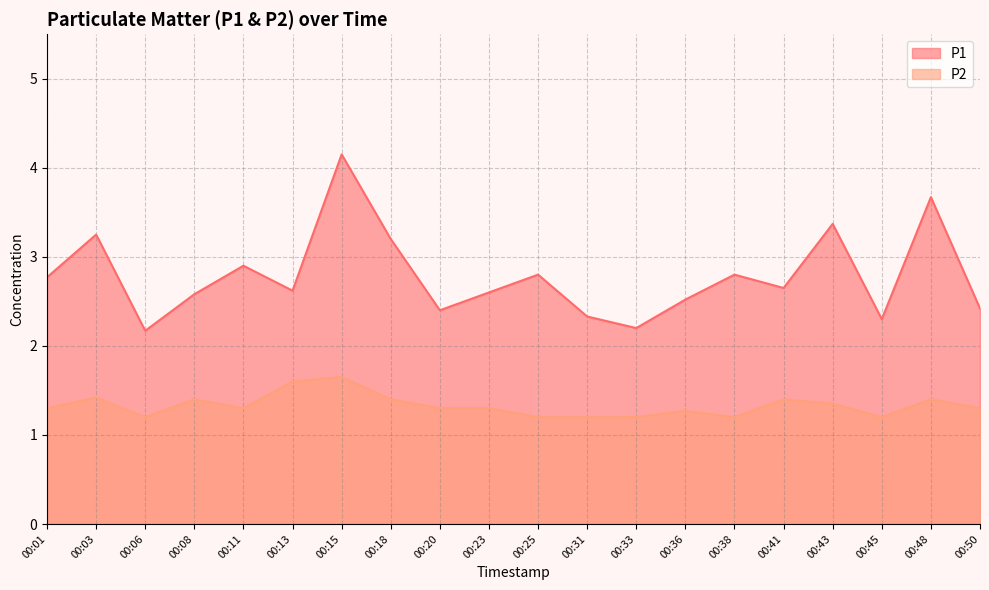

At how many categories does at least one series exceed 3?

5